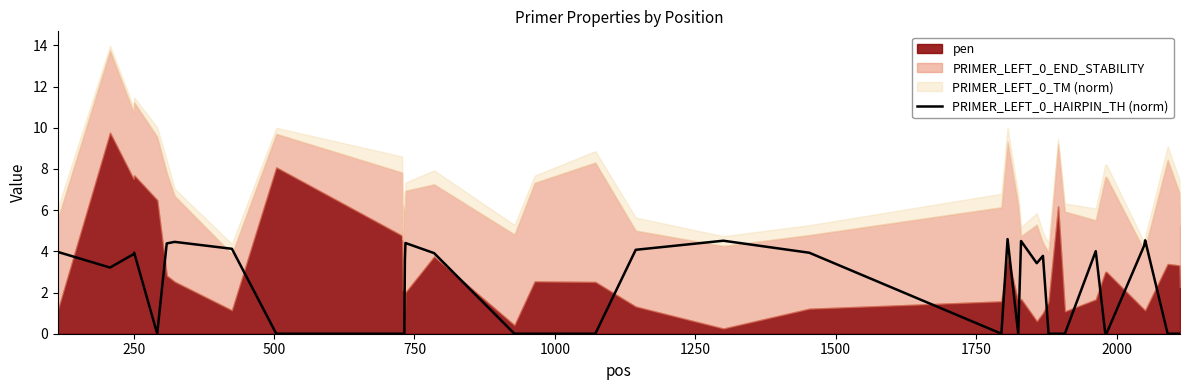

How many lines are shown in the chart?

1